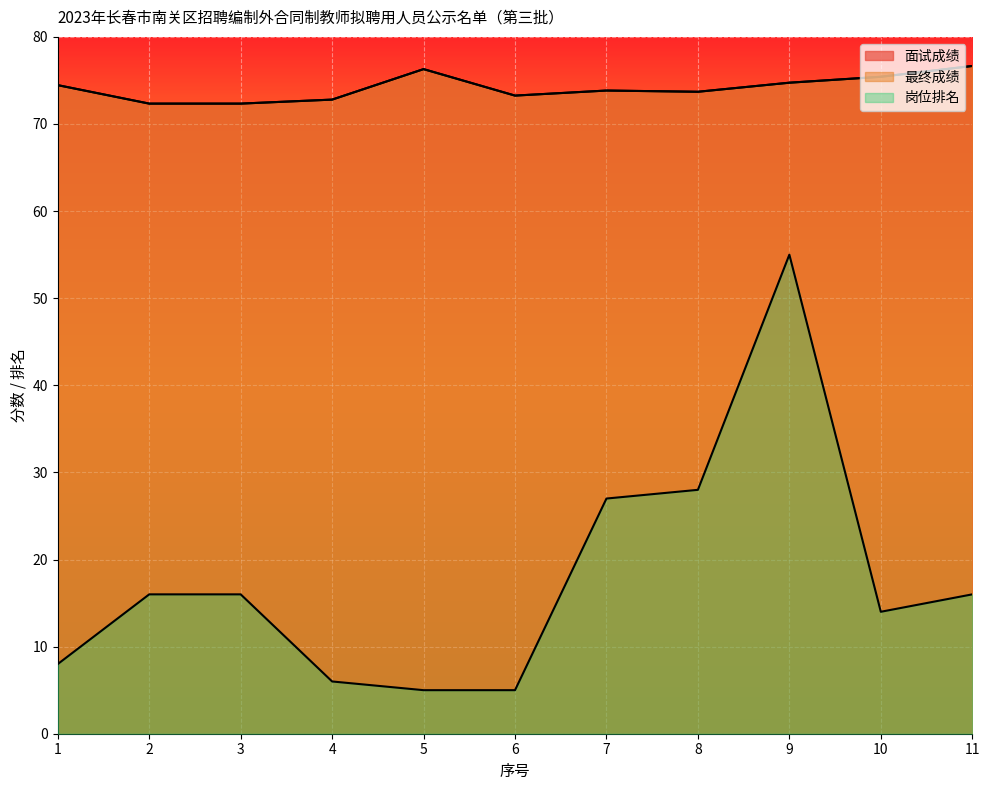

Reading right to left, list all the values displayed in this chart.

面试成绩: 76.7	75.4	74.7	73.7	73.8	73.3	76.3	72.8	72.3	72.3	74.5
最终成绩: 76.7	75.4	74.7	73.7	73.8	73.3	76.3	72.8	72.3	72.3	74.5
岗位排名: 16.0	14.0	55.0	28.0	27.0	5.0	5.0	6.0	16.0	16.0	8.0